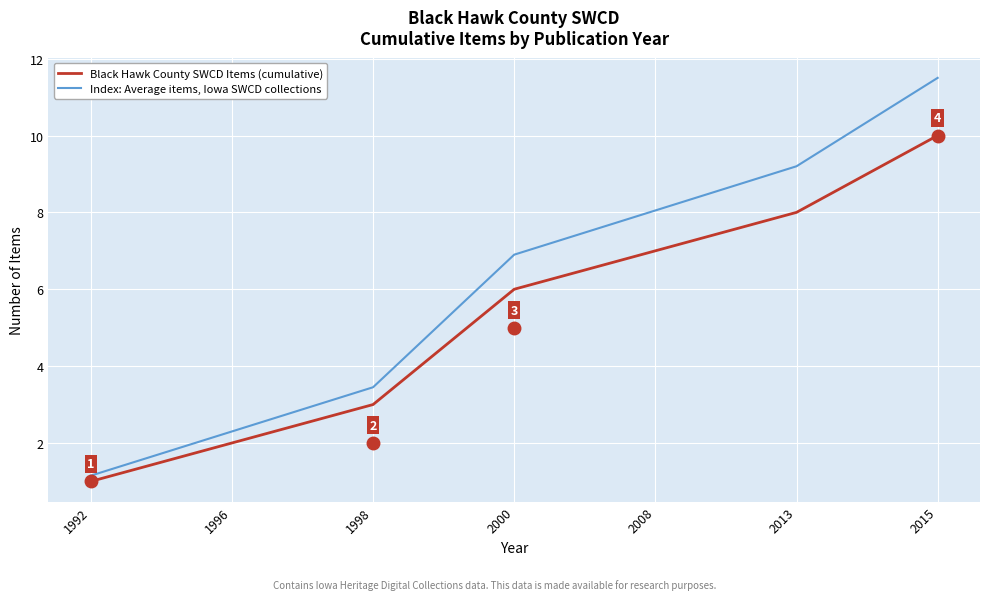

Which series has the largest range (max minus min)?

Index: Average items, Iowa SWCD collections